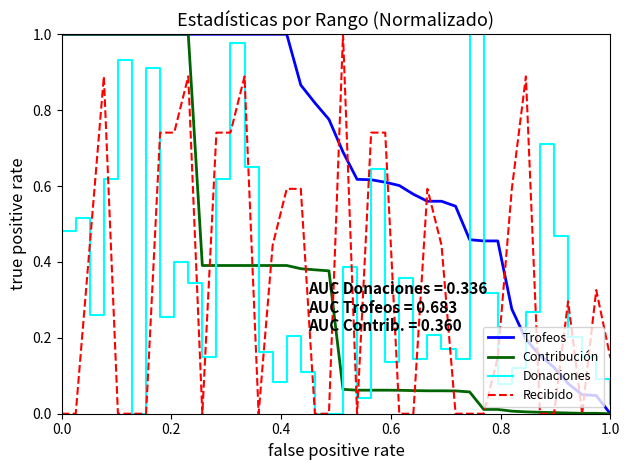

How many times do Recibido and Trofeos cross each other?

11